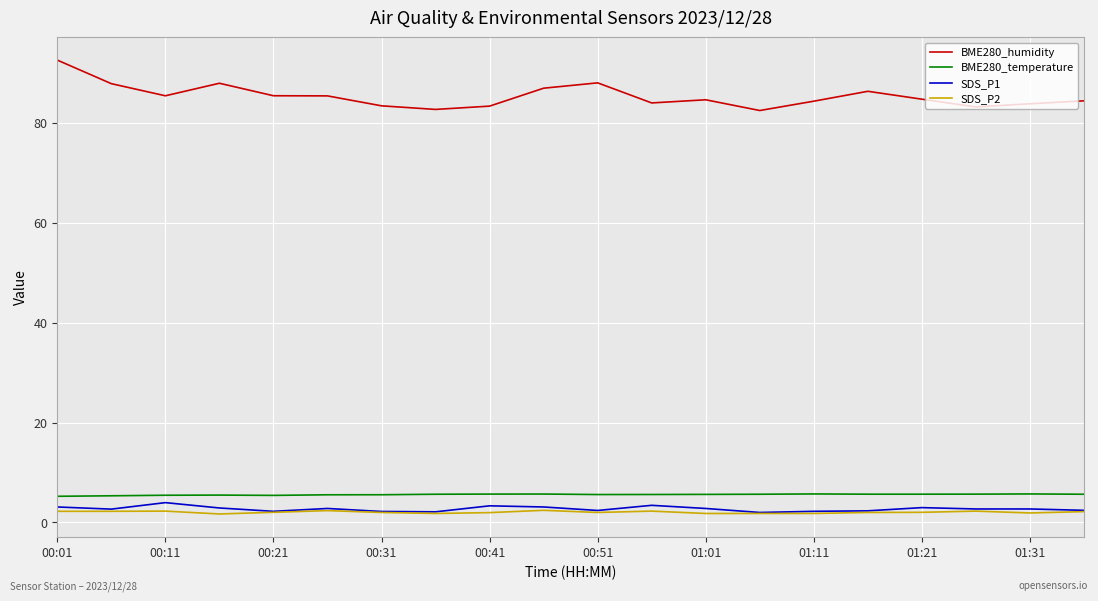

True or false: SDS_P2 and BME280_humidity intersect in this chart.

False